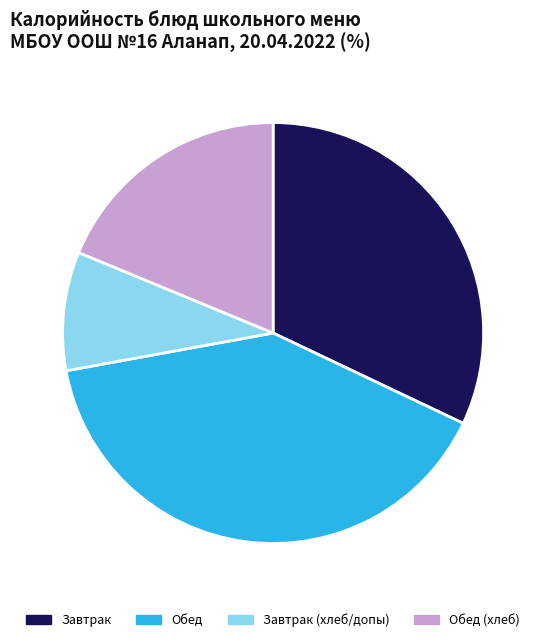

Count the number of slices in the pie.

4